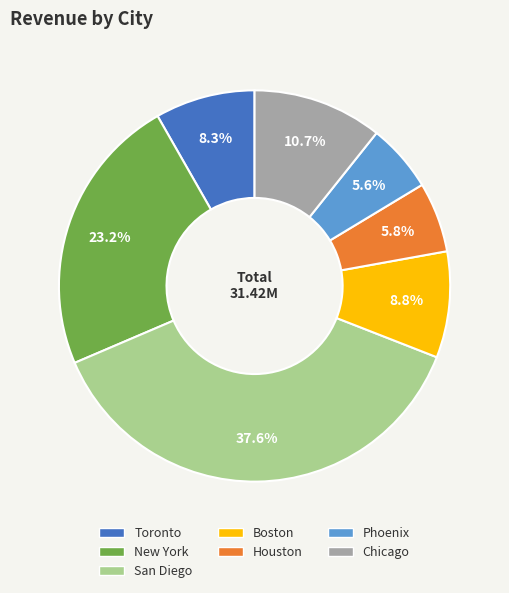

Which category has the biggest portion of the pie?

San Diego